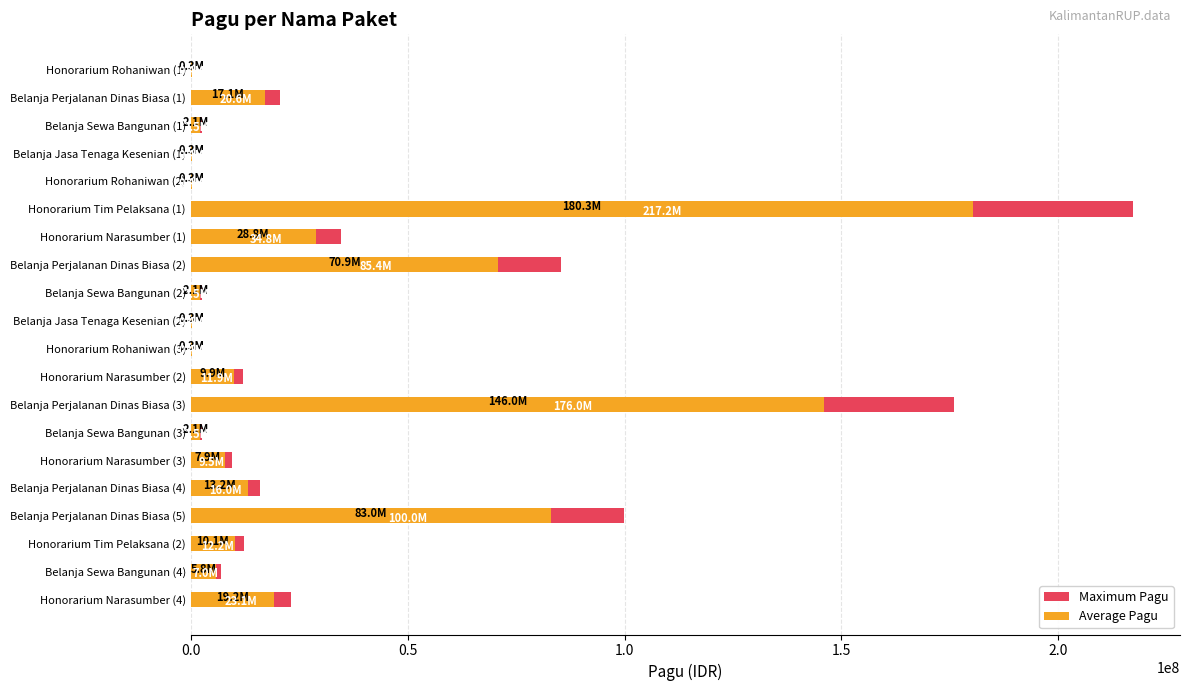

What position from the left is Belanja Perjalanan Dinas Biasa (4)?

16